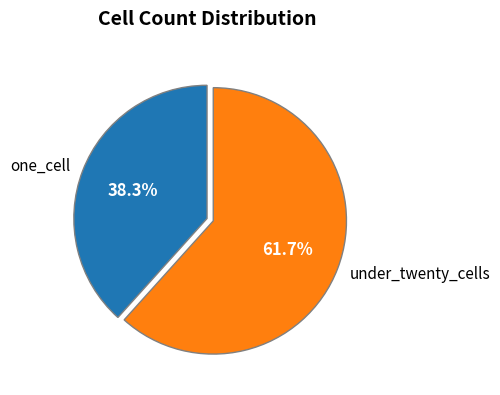

What is the largest slice in the pie chart?

under_twenty_cells